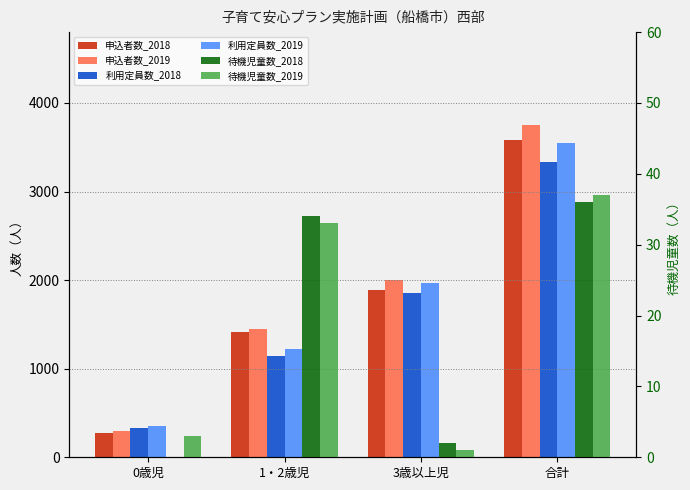

How many values in the 待機児童数_2019 series are below 33?

2